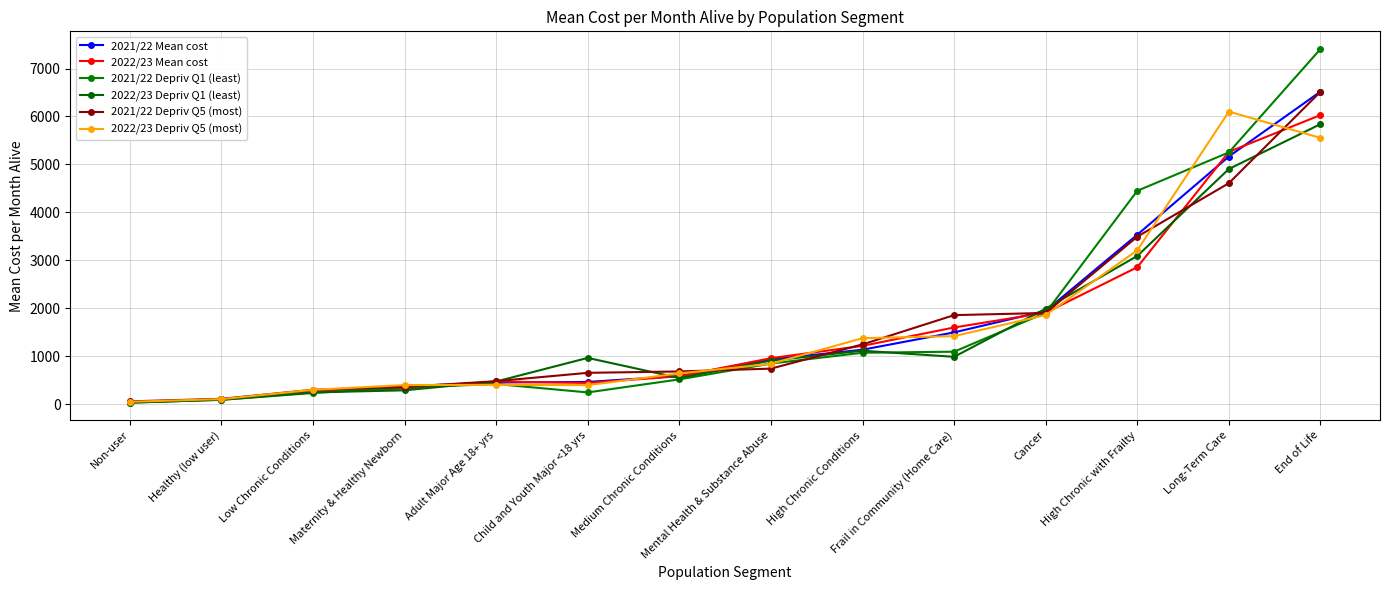

At how many categories does at least one series exceed 4860?

2